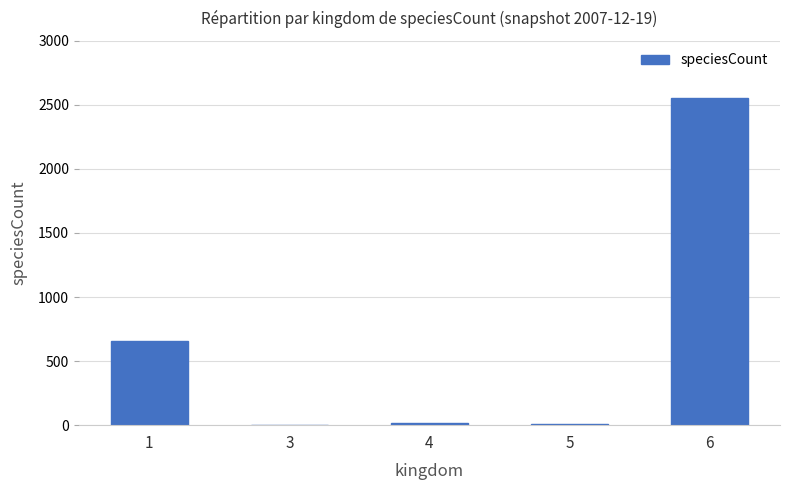

What is the greatest value displayed?

2553